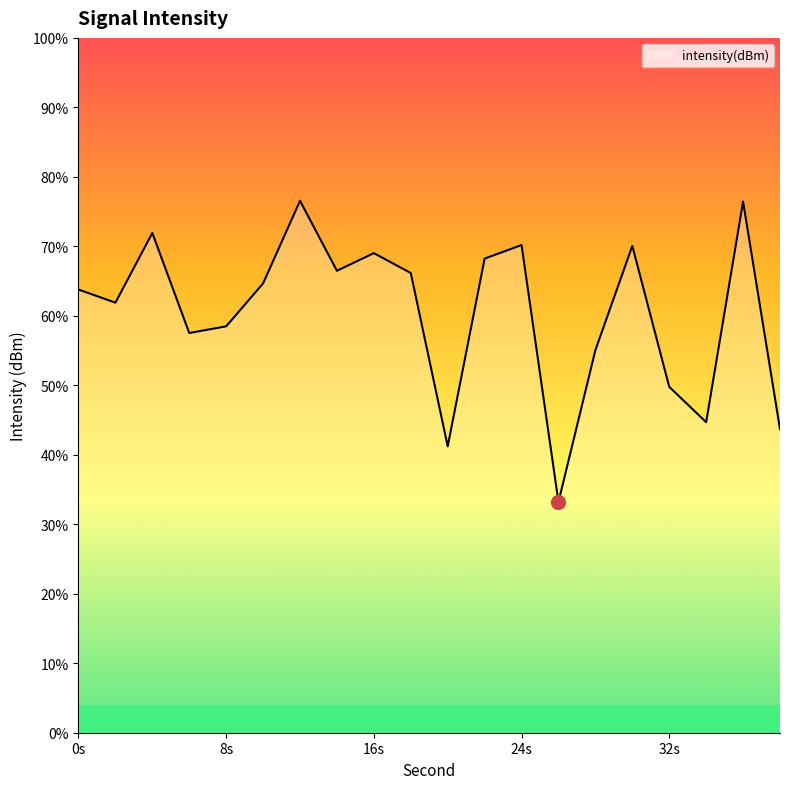

What is the change in value from 30 to 36?

+0.8